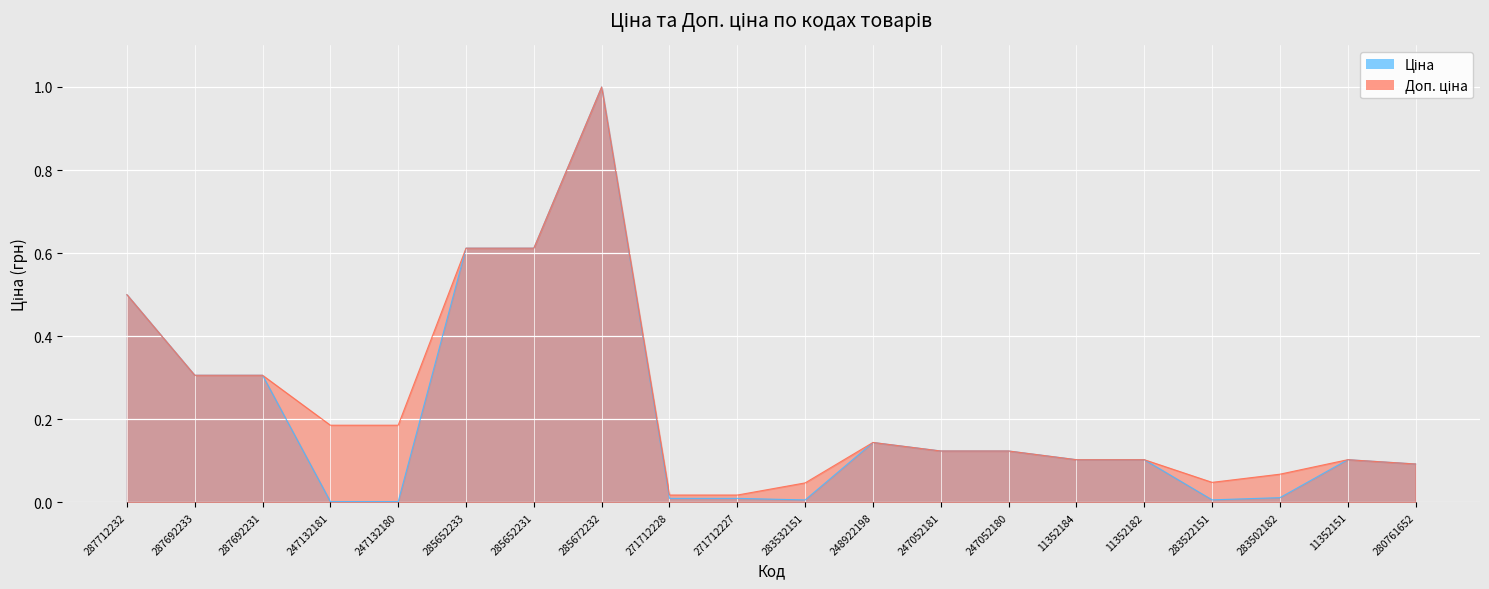

Rank the series at 287712232 from lowest to highest value.

Ціна, Доп. ціна